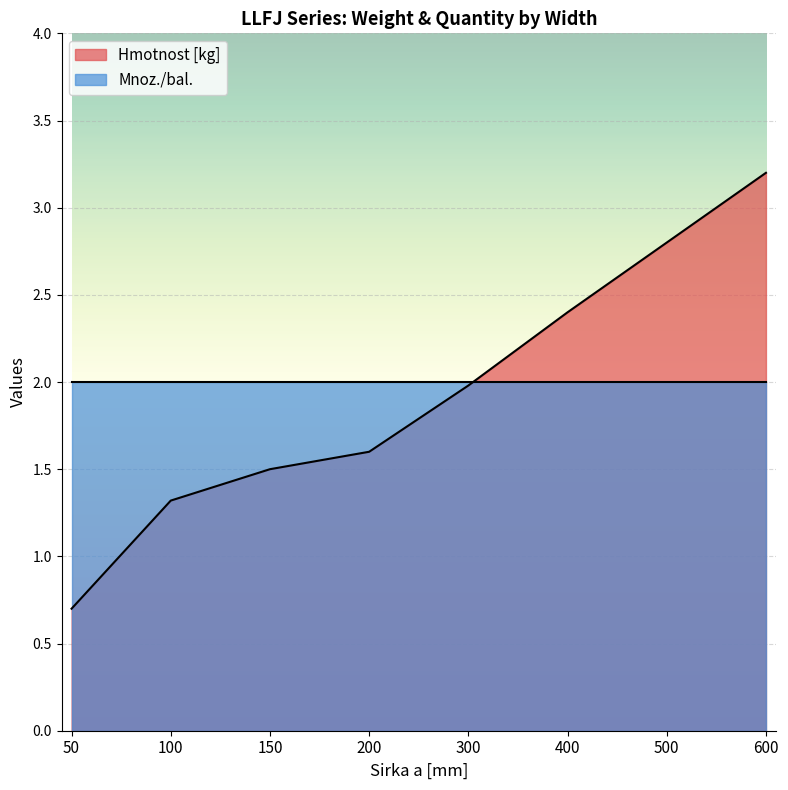

Which has a higher value, 50 or 200?

200